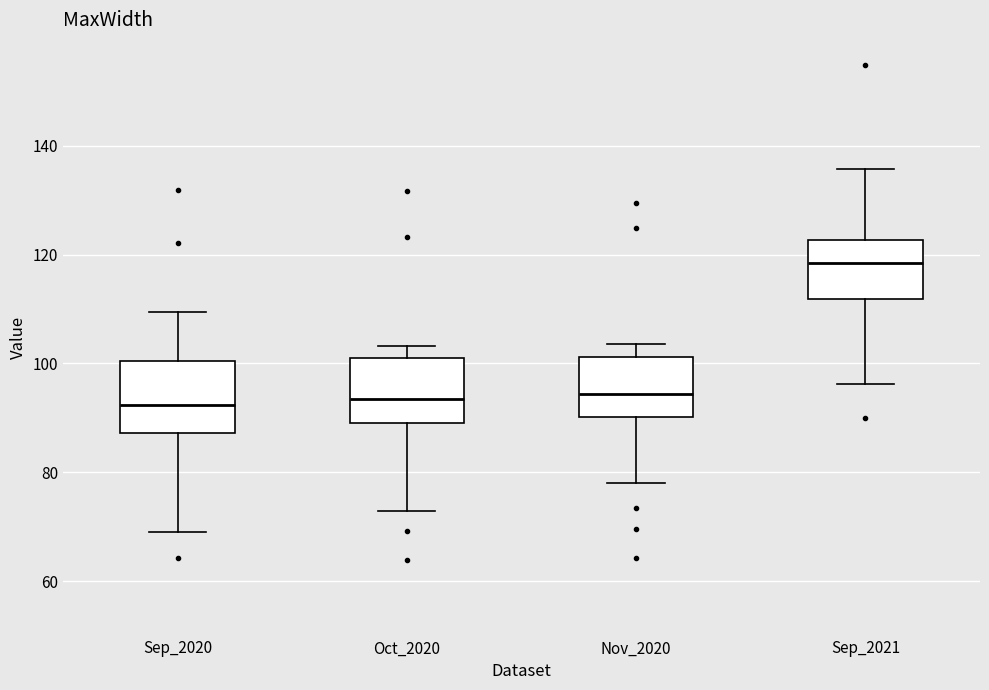

Where does the upper whisker of the box for Sep_2021 end on the y-axis? The values are not printed on the chart, so give them approximately, as read against the axis.

136